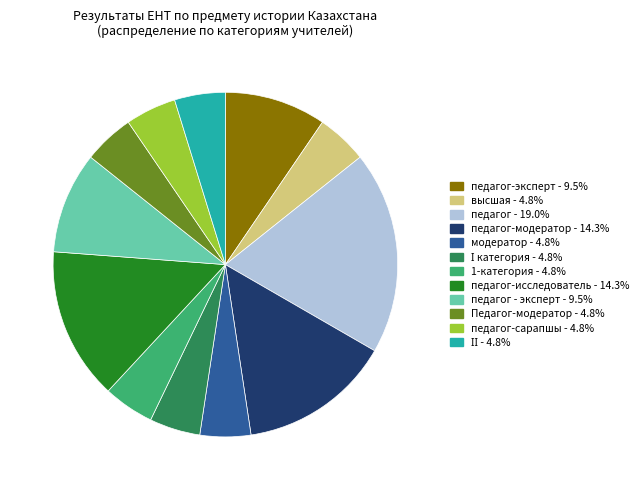

Is there a majority slice in this chart?

No